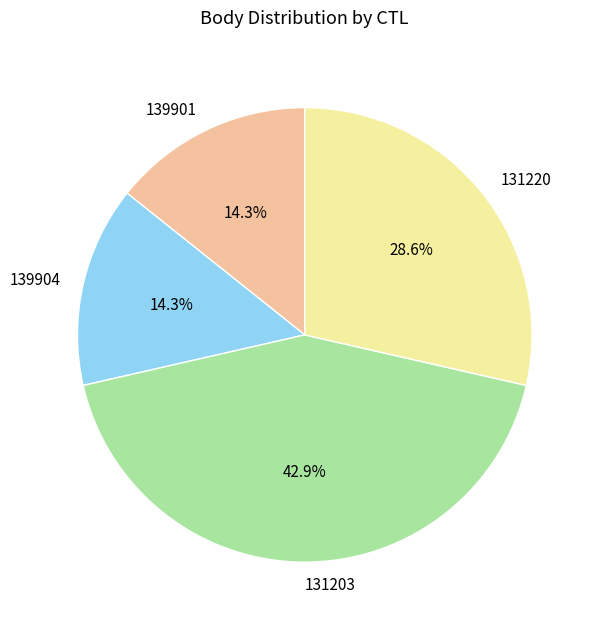

What percentage do 139904 and 131220 together represent?

42.9%